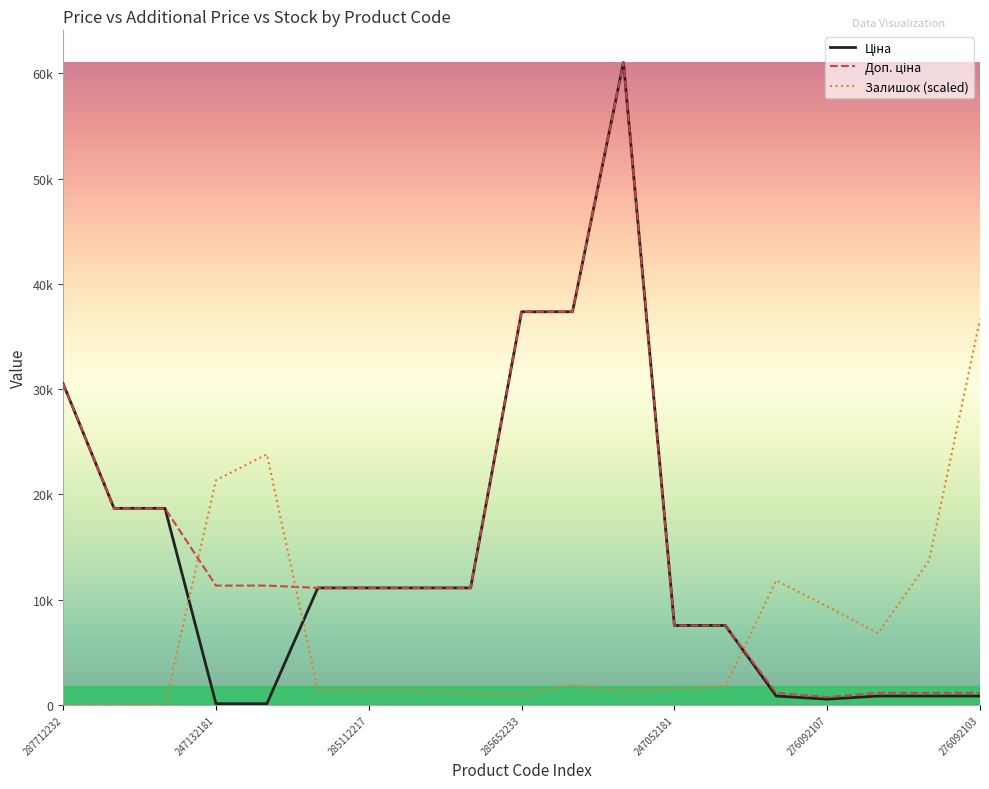

Which series has the widest spread of values?

Ціна